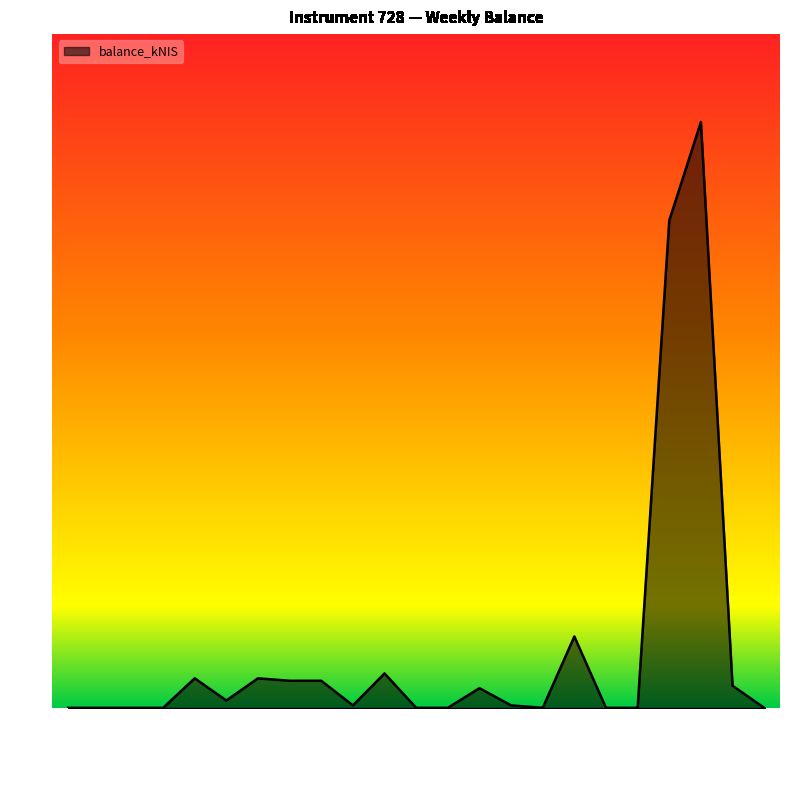

What is the difference between the maximum and minimum values?

2.4